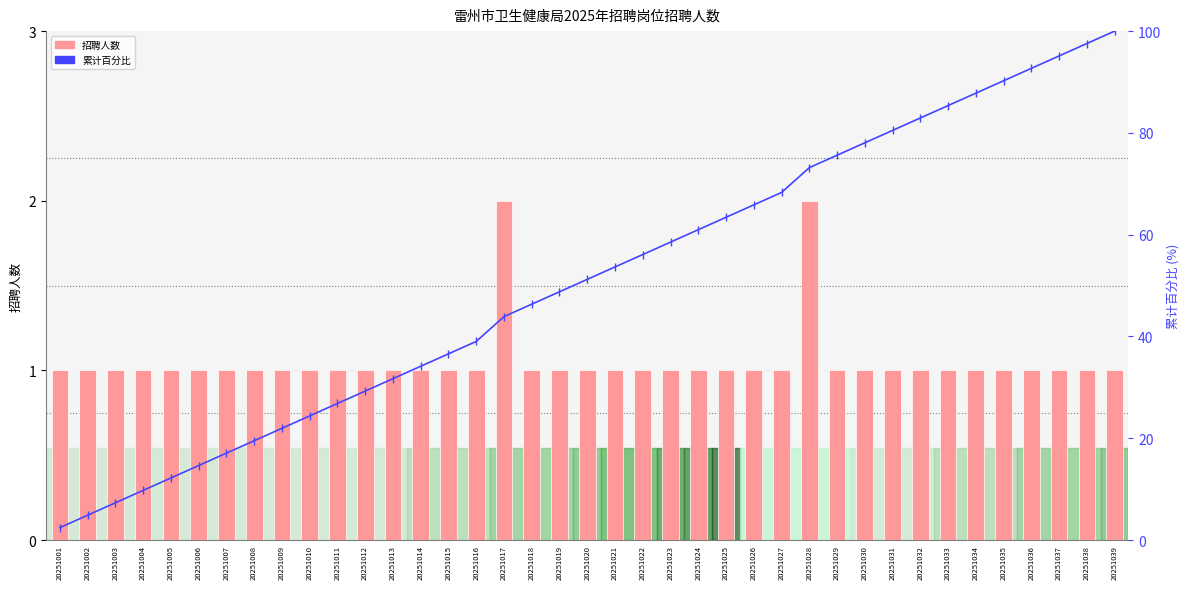

The 累计百分比 series shows 18.4 at 20251024. True or false?

False